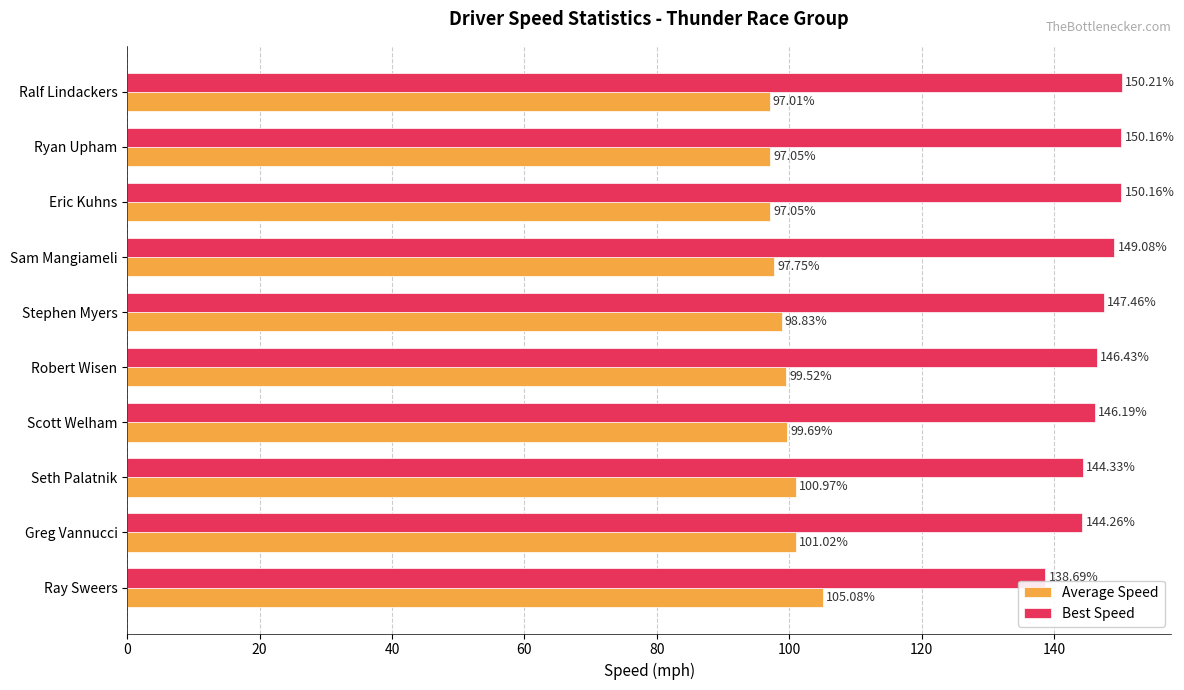

At which label is Average Speed closest to 101?

Greg Vannucci